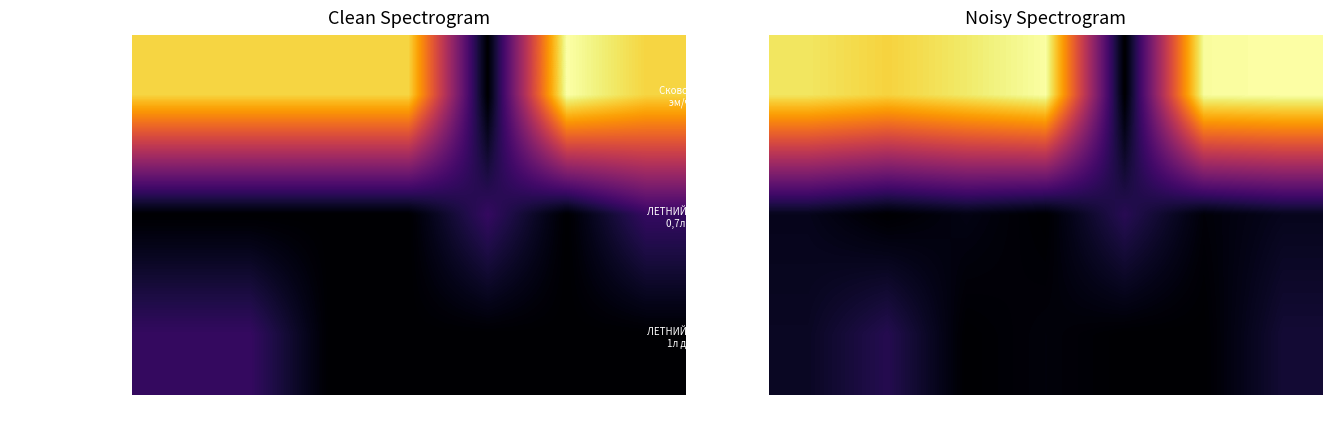

What is the sum of all ЛЕТНИЙ ДЕНЬ Кастрюля 0,7л декL70_0482032 values?

371.8